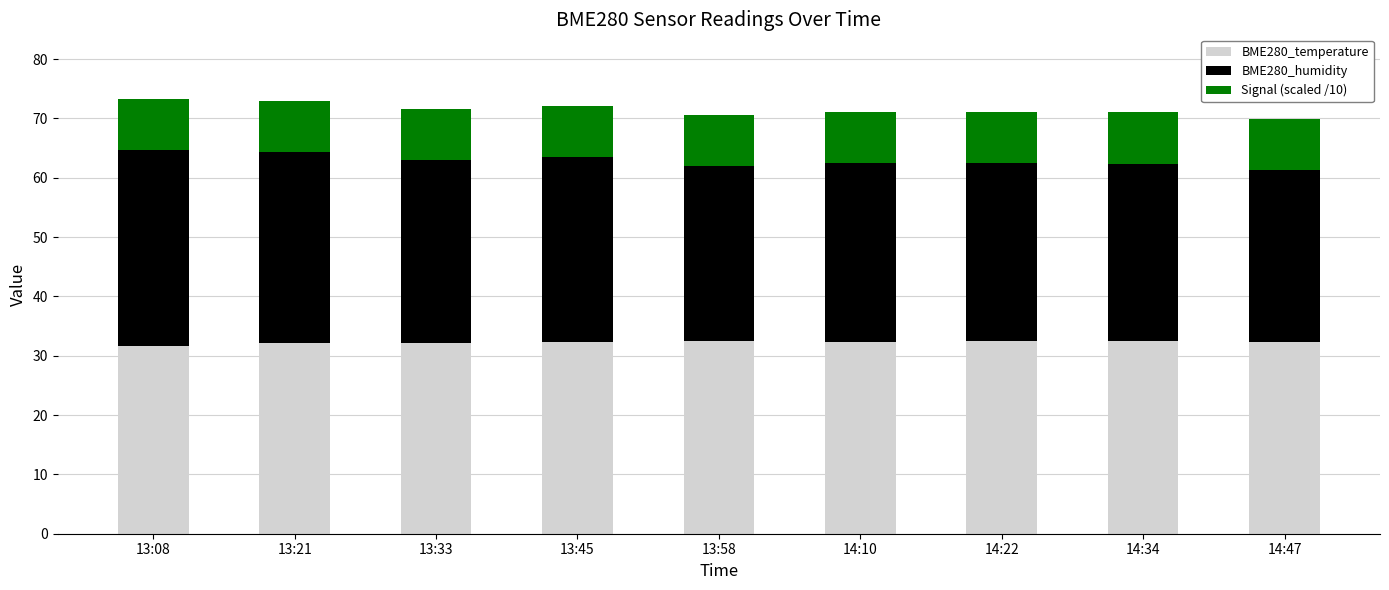

What is the minimum value for BME280_temperature?

31.6